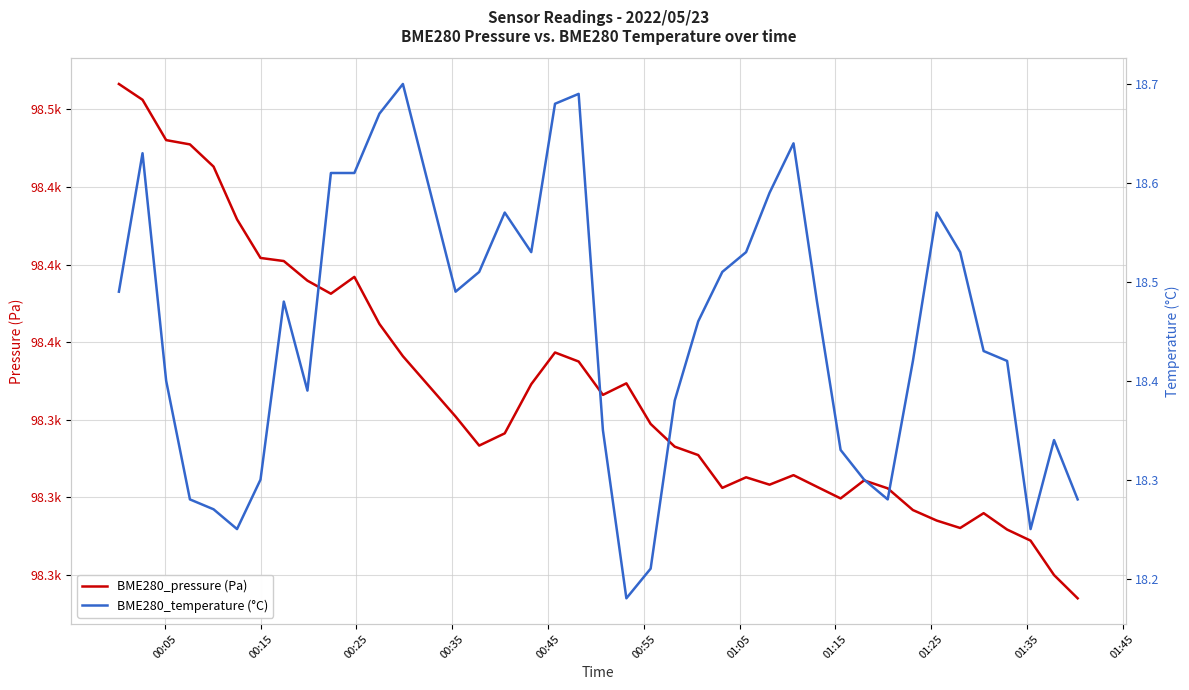

True or false: BME280_pressure (Pa) and BME280_temperature (°C) intersect in this chart.

False